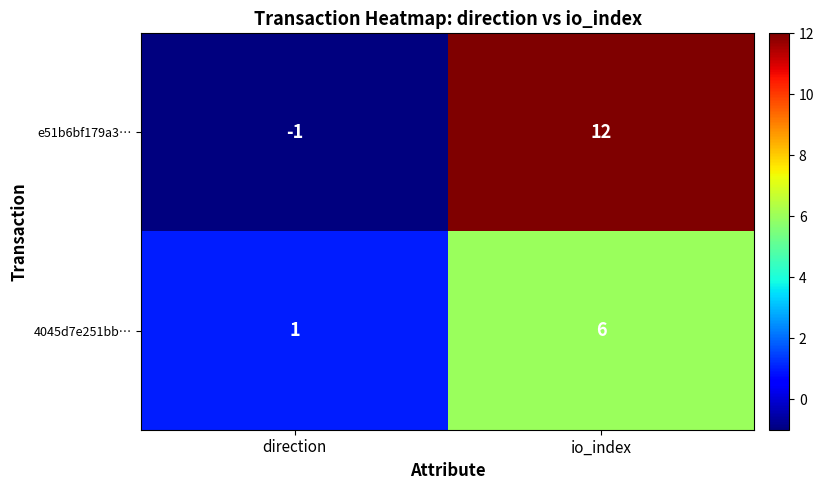

Which series has the largest total across all categories?

e51b6bf179a3…